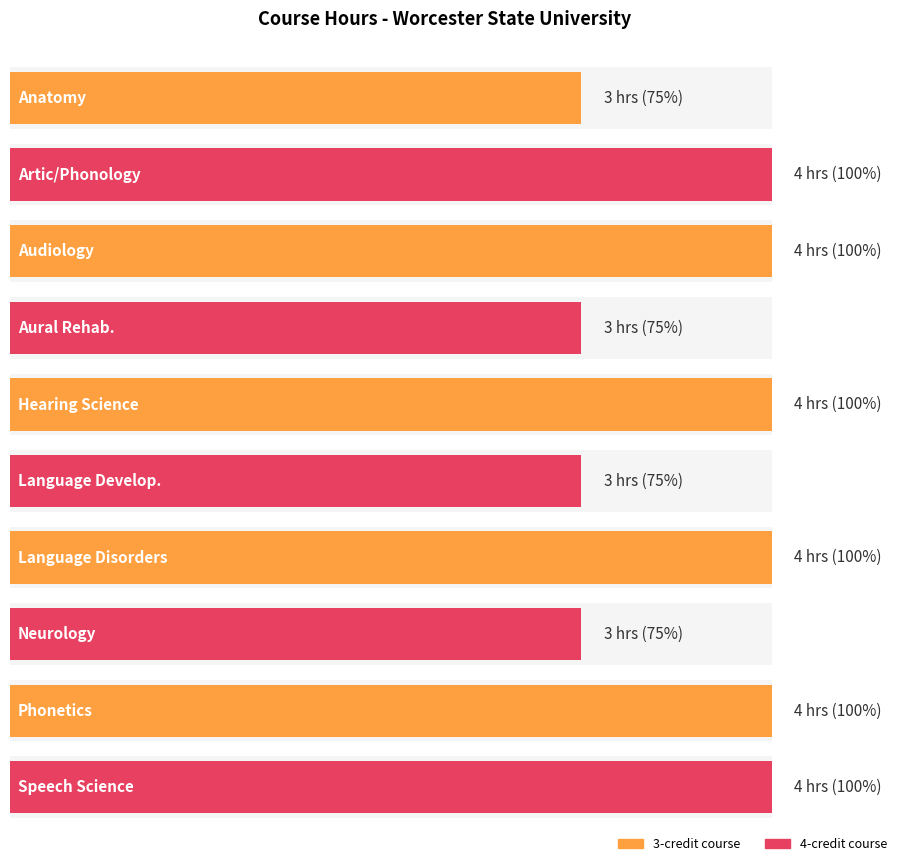

What is the sum of all values?

36